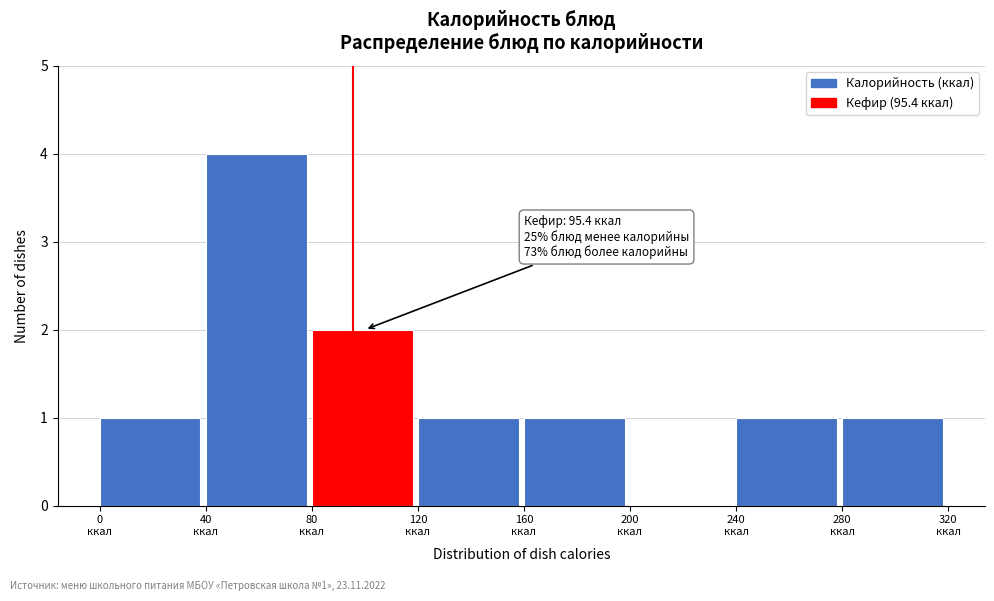

Over which range of the x-axis is the bar tallest?

40 to 80